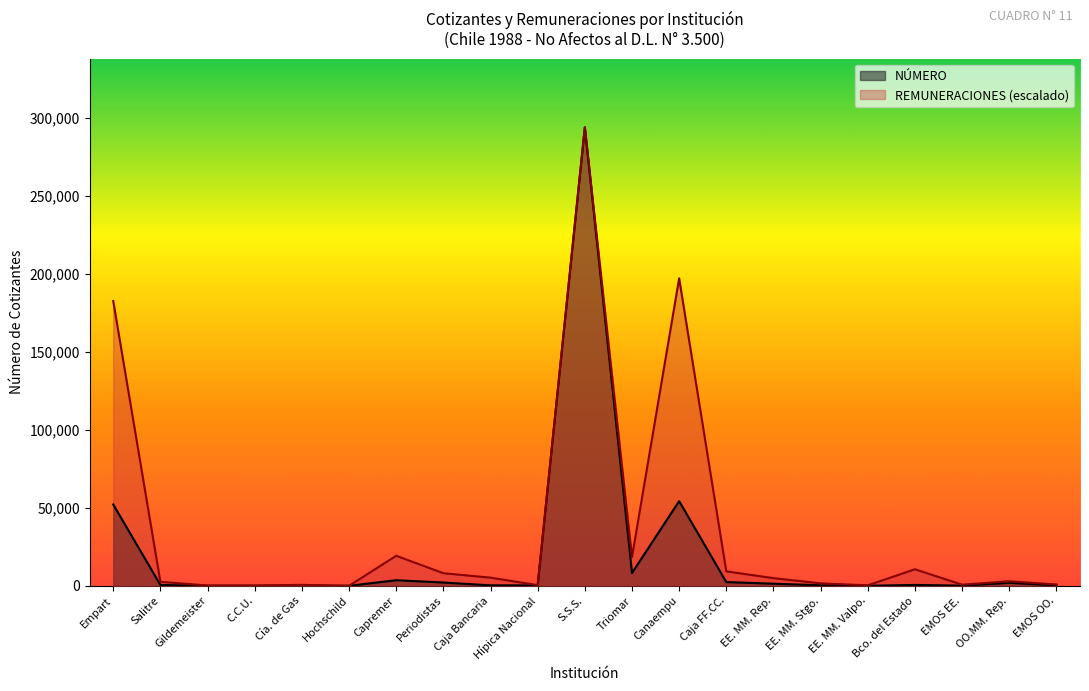

What is the difference between the second highest and minimum values?

54341